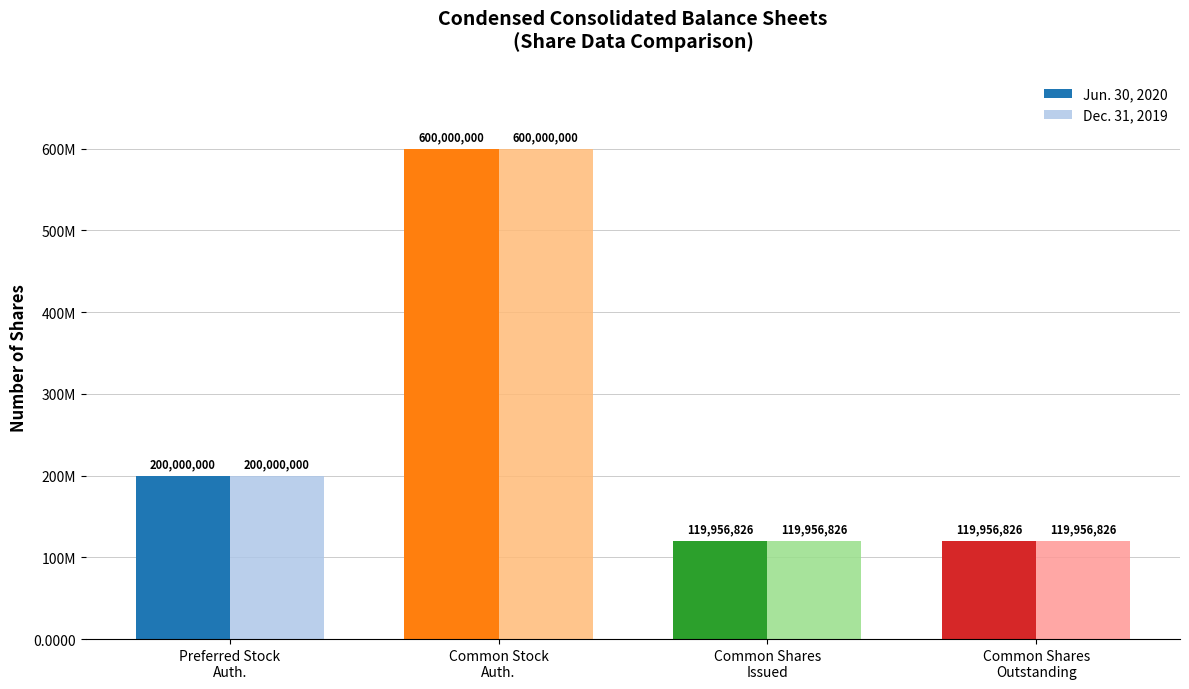

What are all the series names shown in the legend?

Jun. 30, 2020, Dec. 31, 2019